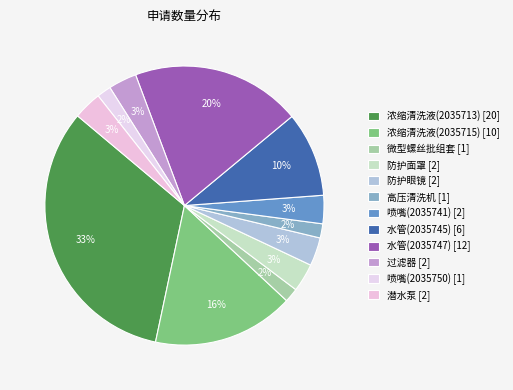

What is the largest slice in the pie chart?

浓缩清洗液(2035713)